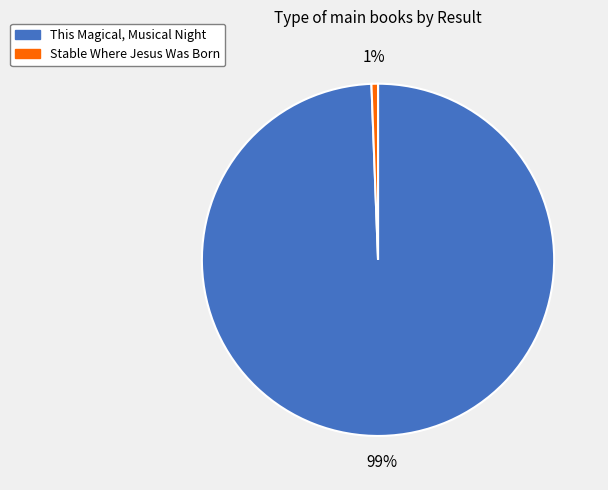

What is the majority slice?

This Magical, Musical Night